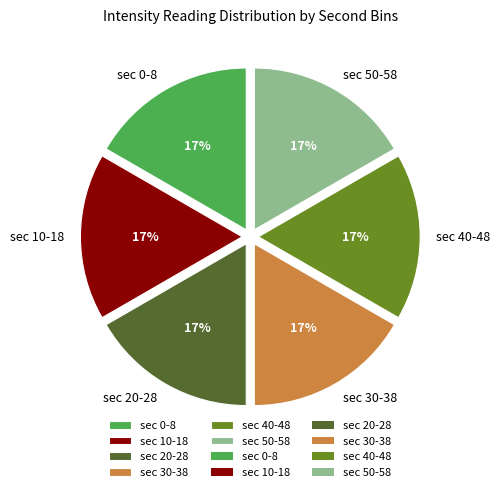

Does sec 30-38 represent more than half of the total?

No